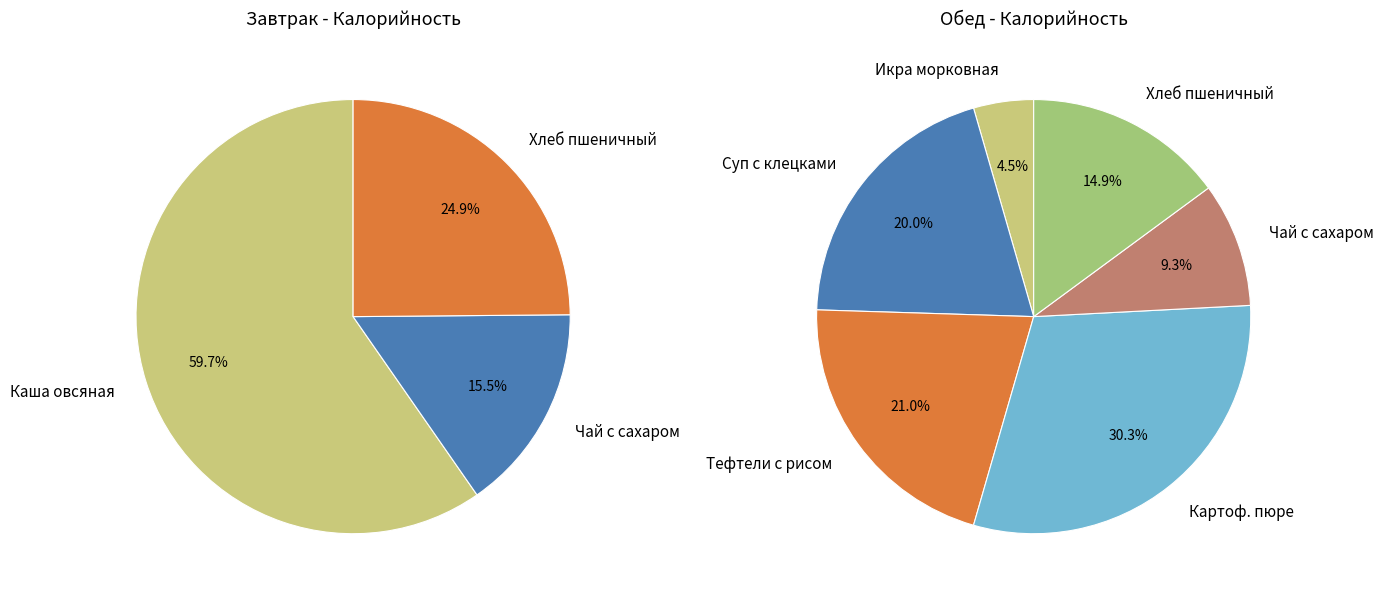

Which category has the smallest portion of the pie?

Икра морковная